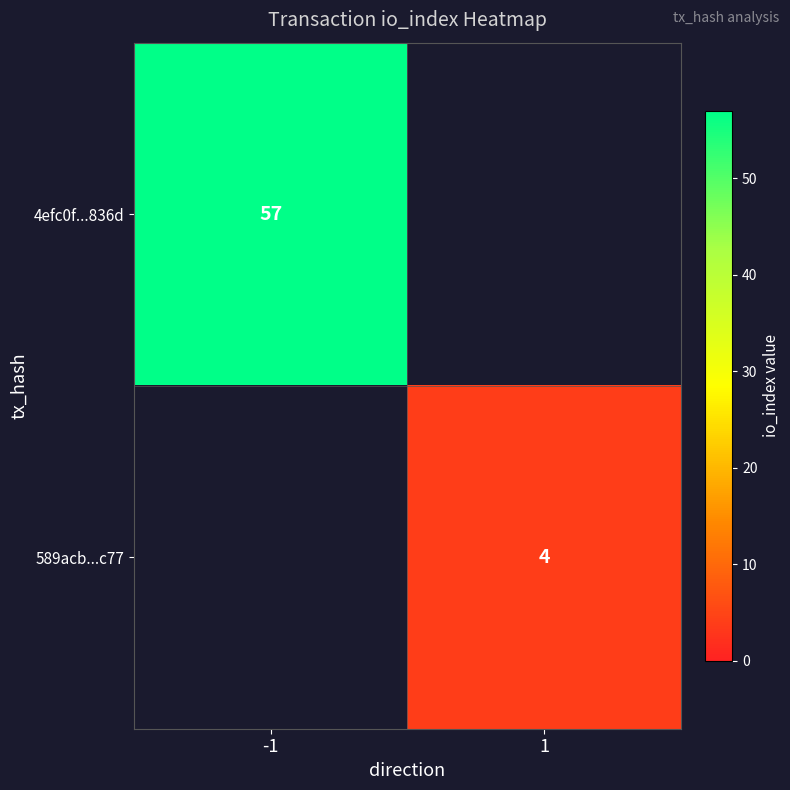

True or false: 4efc0f...836d has a value of 38 at -1.

False